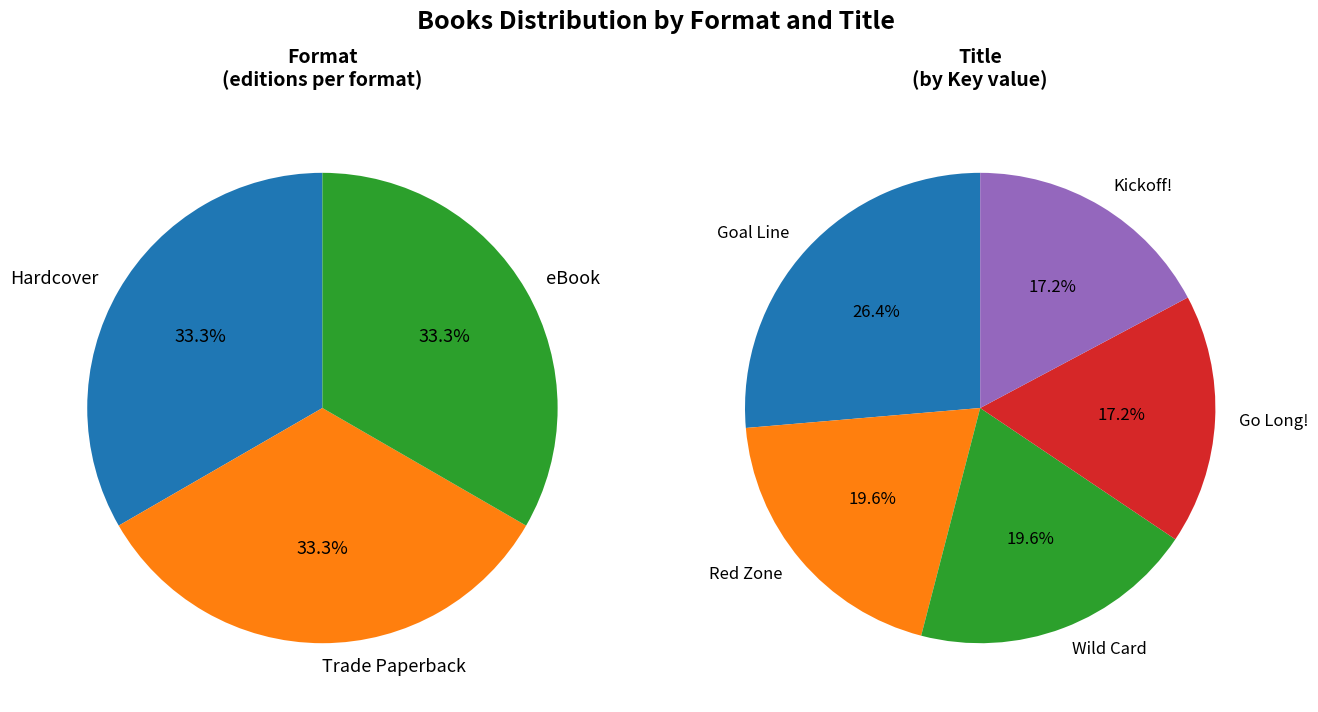

To the nearest percent, what is the difference between the Kickoff! and Red Zone slice percentages?

2%